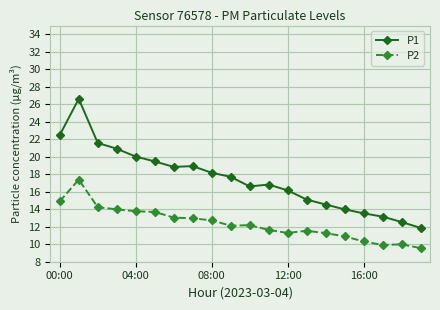

Which series has the largest total across all categories?

P1